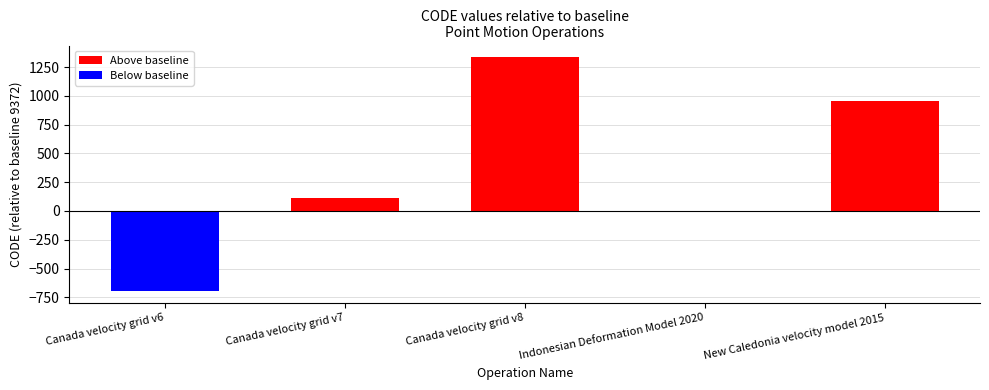

What is the spread (max minus min) of values at Indonesian Deformation Model 2020?

3